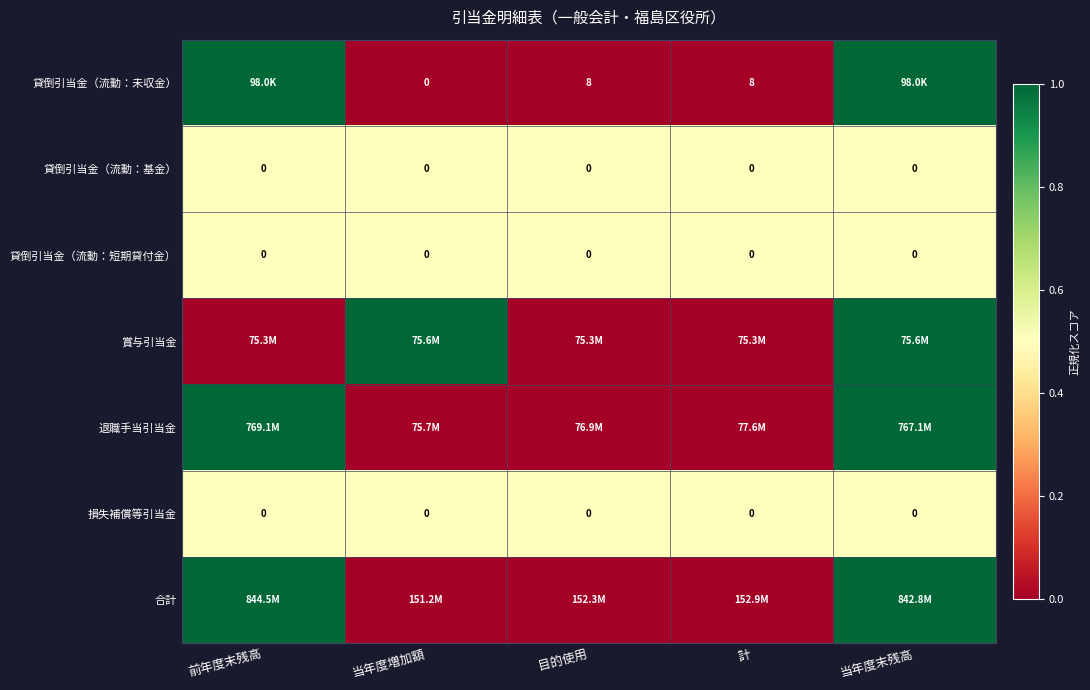

Is it true that 合計 equals 1.0 at 当年度末残高?

True